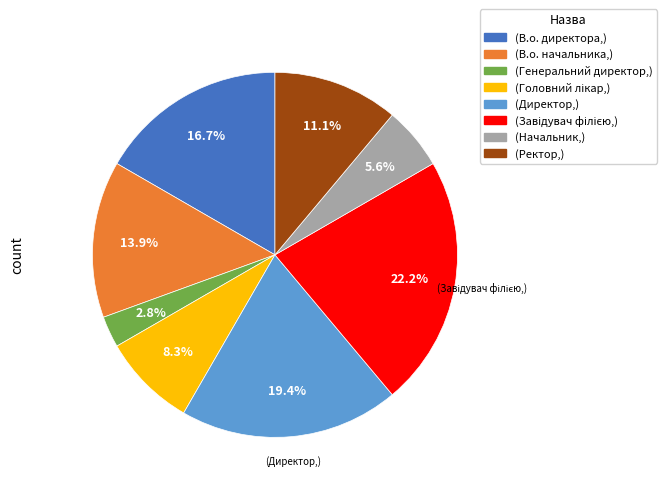

Is there a majority slice in this chart?

No